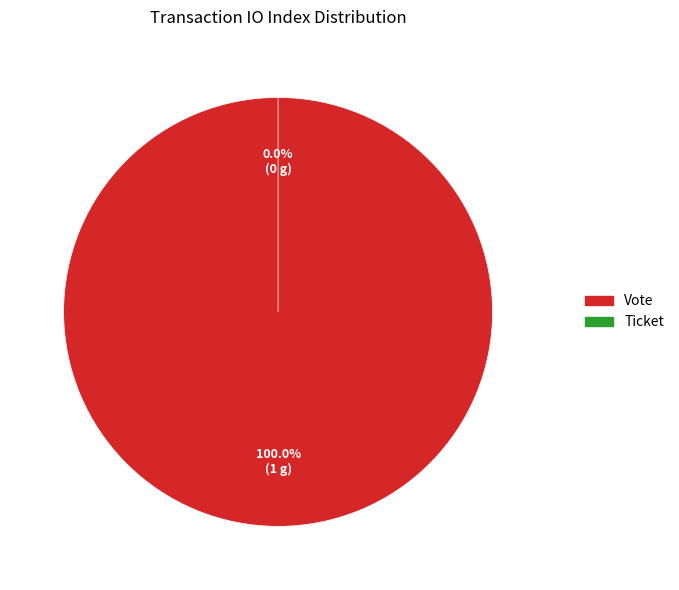

Combined, what portion of the pie is Vote and Ticket?

100.0%